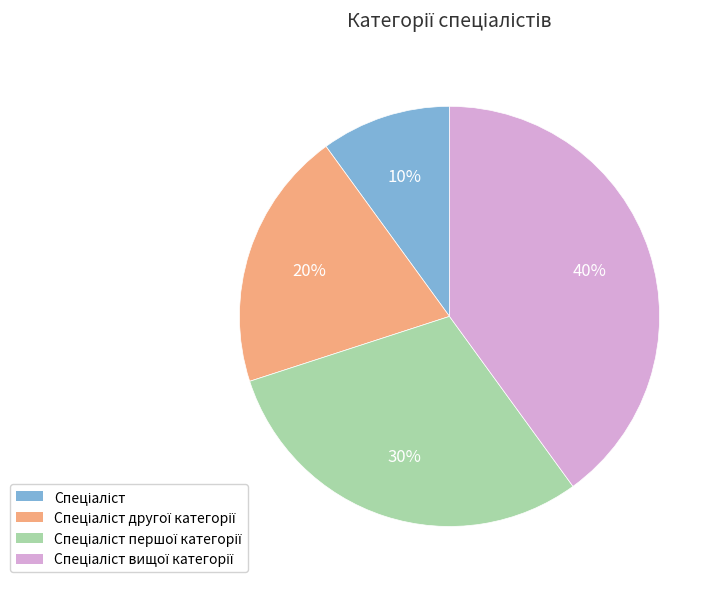

Count the number of slices in the pie.

4